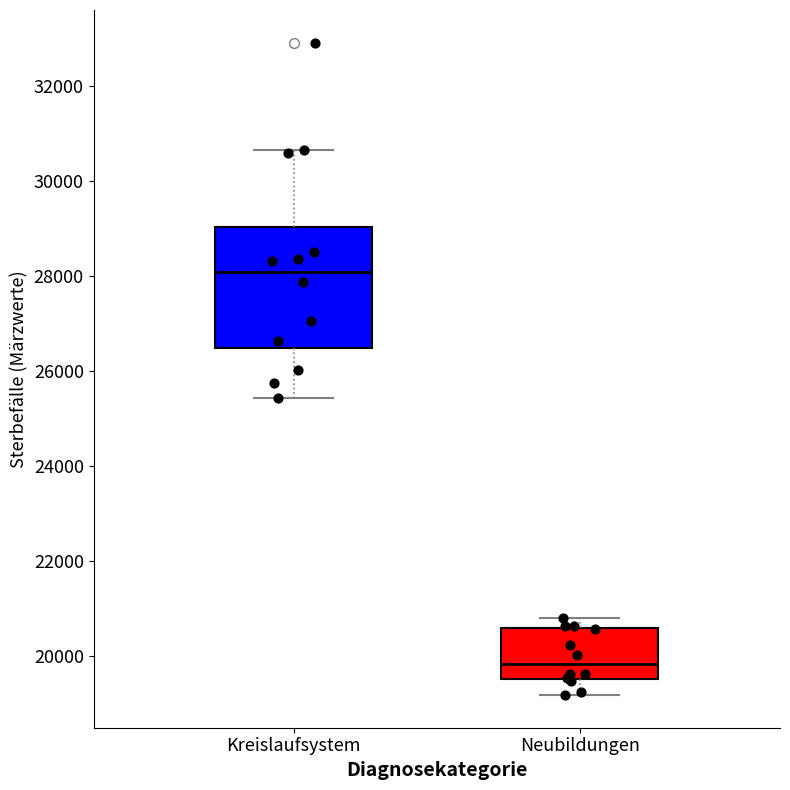

Comparing the boxes themselves (not the whiskers), which one is the tallest?

Kreislaufsystem